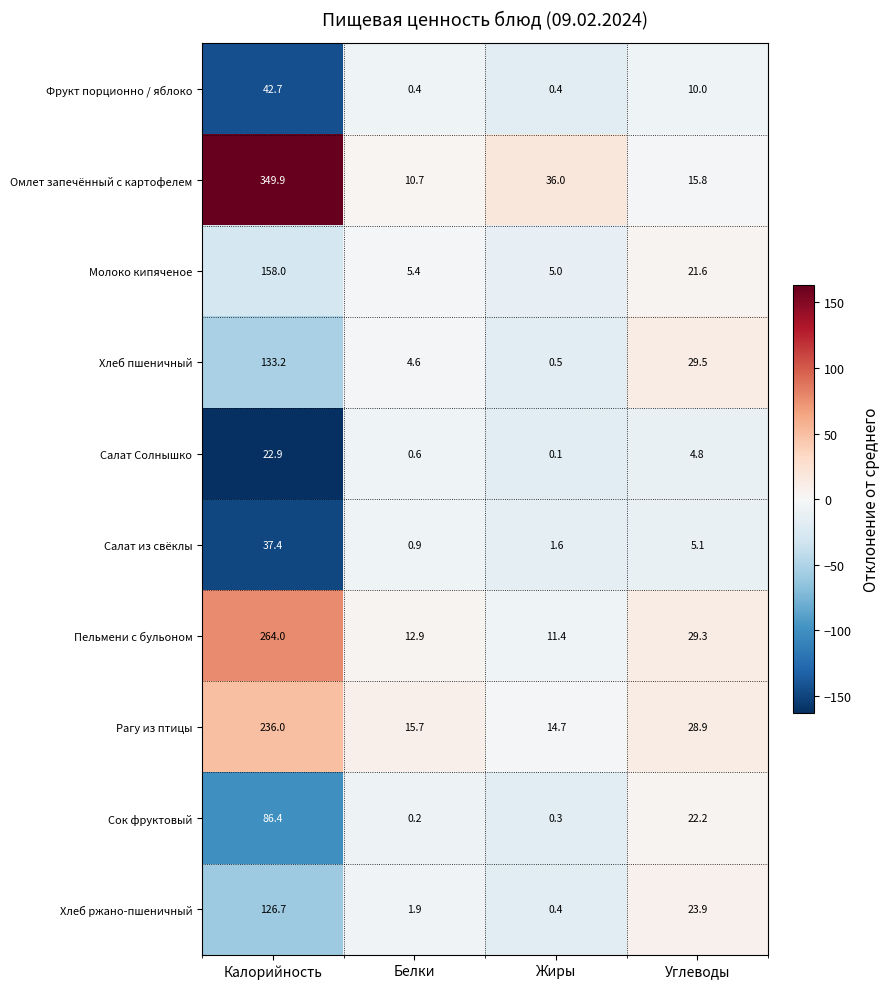

The value of Омлет запечённый с картофелем at Белки is 10.7. True or false?

True